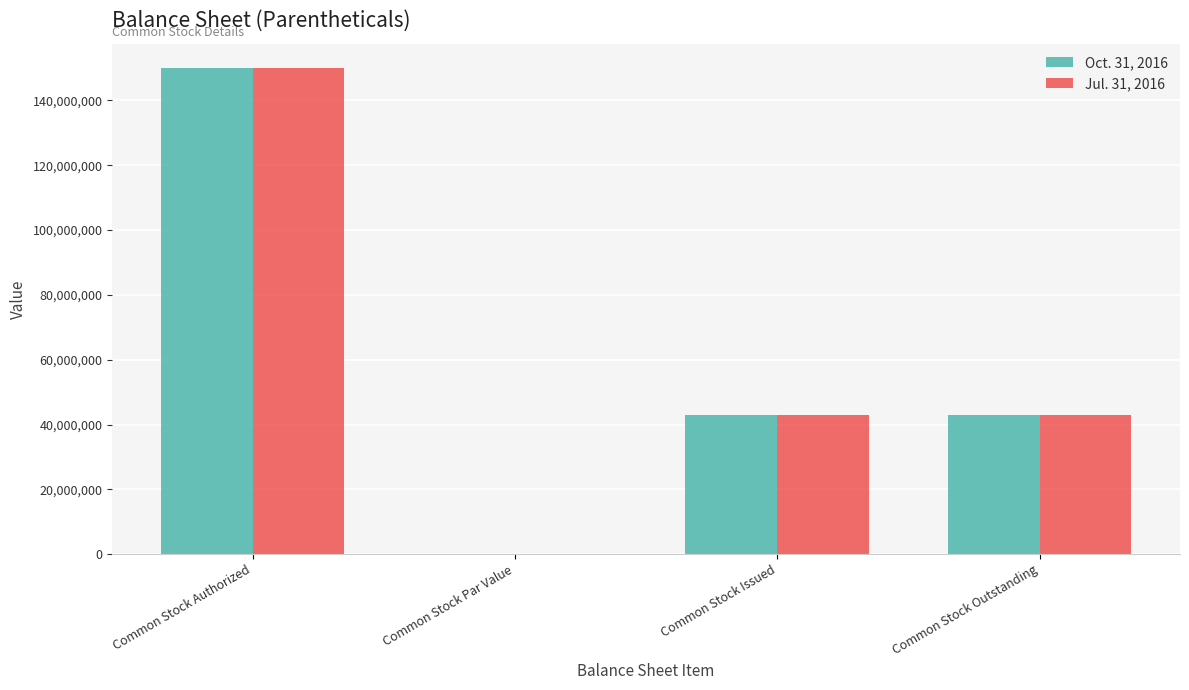

Which label corresponds to the largest value in the chart?

Common Stock Authorized